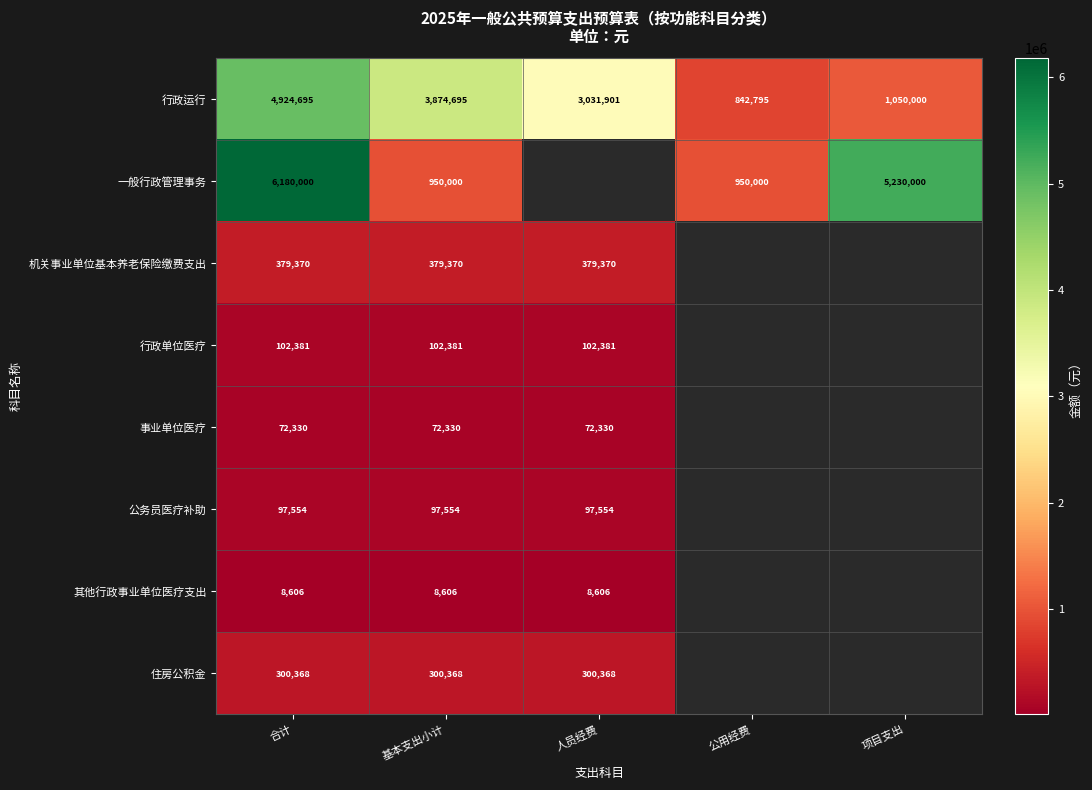

Which category has the highest value in the 行政运行 series?

合计